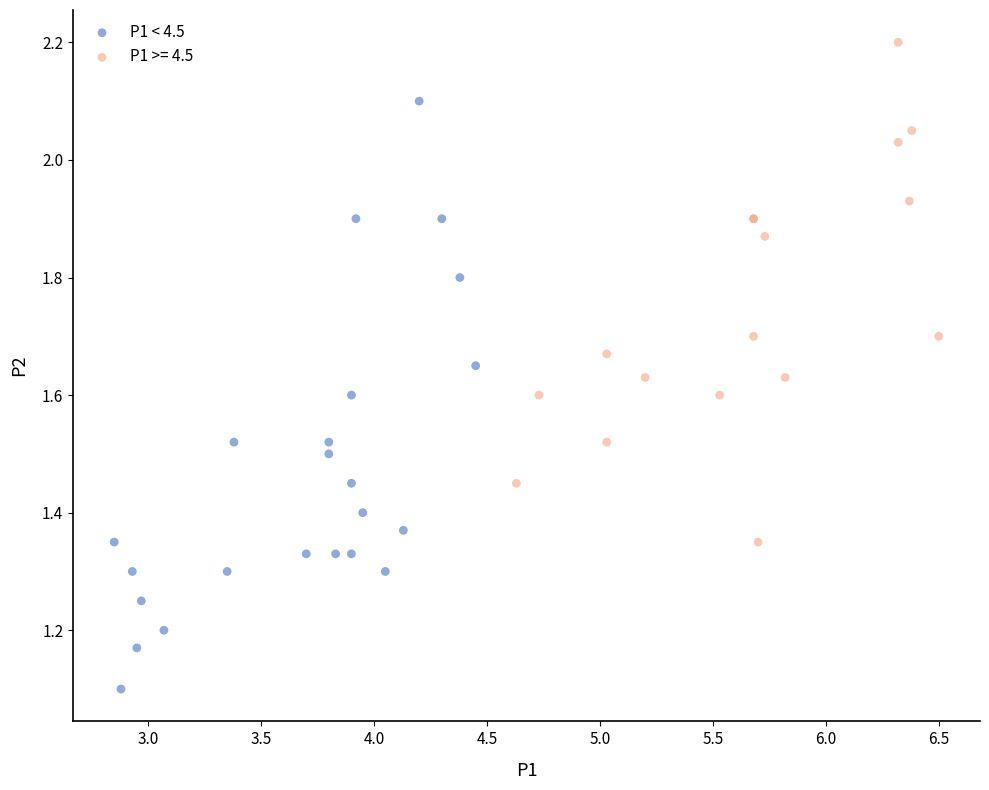

Which series has the largest Y range (max minus min)?

P1 < 4.5